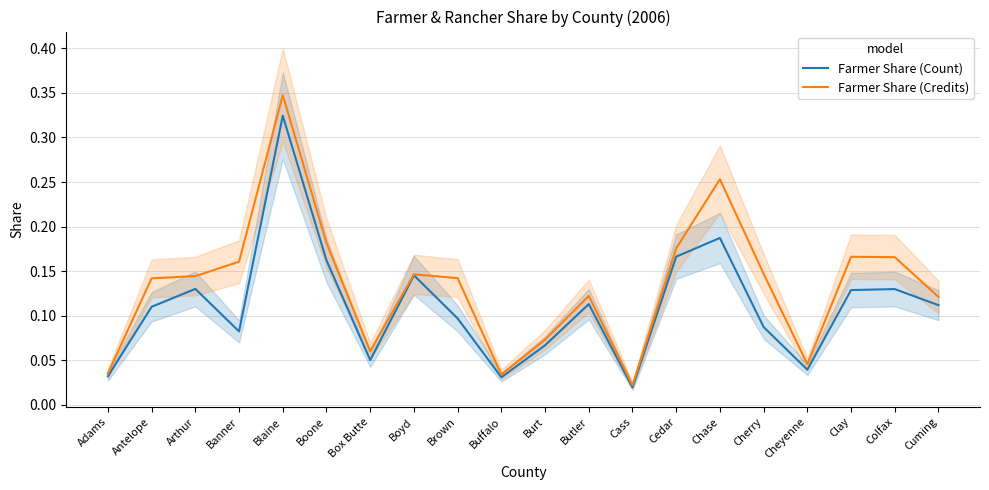

Reading left to right, what are all the values shown in this chart?

Farmer Share (Count): Adams=0.0	Antelope=0.1	Arthur=0.1	Banner=0.1	Blaine=0.3	Boone=0.2	Box Butte=0.1	Boyd=0.1	Brown=0.1	Buffalo=0.0	Burt=0.1	Butler=0.1	Cass=0.0	Cedar=0.2	Chase=0.2	Cherry=0.1	Cheyenne=0.0	Clay=0.1	Colfax=0.1	Cuming=0.1
Farmer Share (Credits): Adams=0.0	Antelope=0.1	Arthur=0.1	Banner=0.2	Blaine=0.3	Boone=0.2	Box Butte=0.1	Boyd=0.1	Brown=0.1	Buffalo=0.0	Burt=0.1	Butler=0.1	Cass=0.0	Cedar=0.2	Chase=0.3	Cherry=0.1	Cheyenne=0.0	Clay=0.2	Colfax=0.2	Cuming=0.1